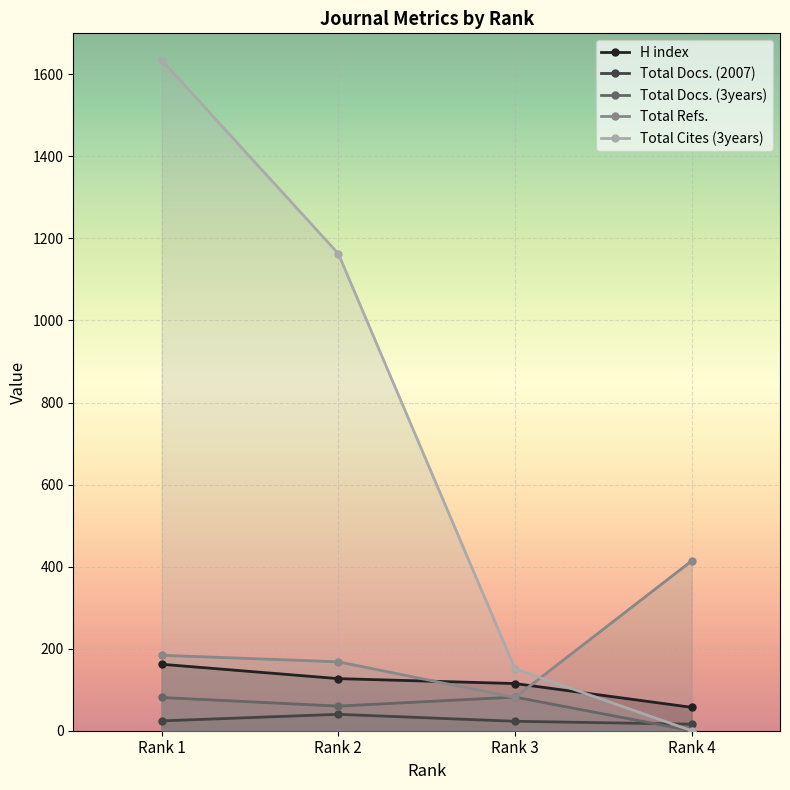

What is the value of the Total Docs. (2007) point at the 1st from the left?

24